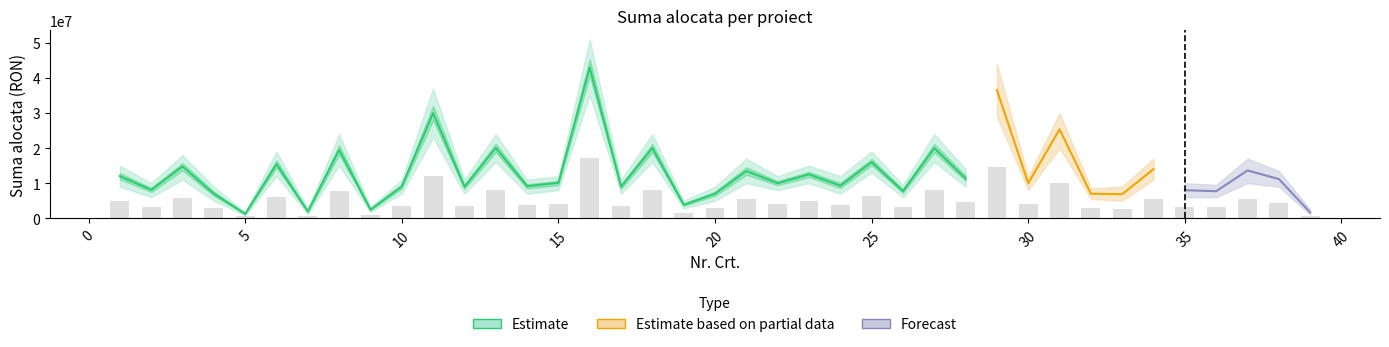

What is the sum of the Estimate_low values at 3 and 24?

18000000.0